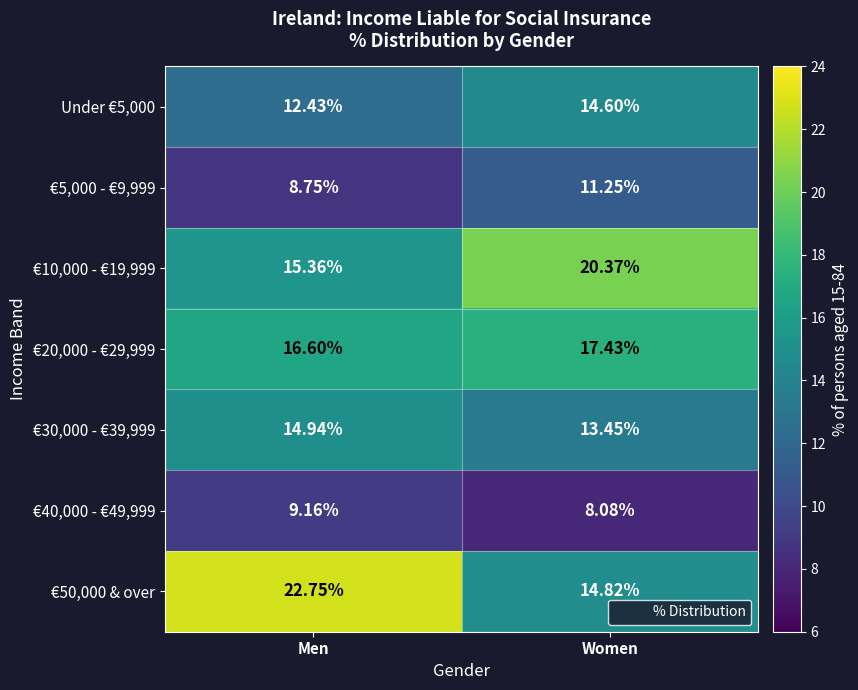

What is the minimum value shown in the chart?

8.1